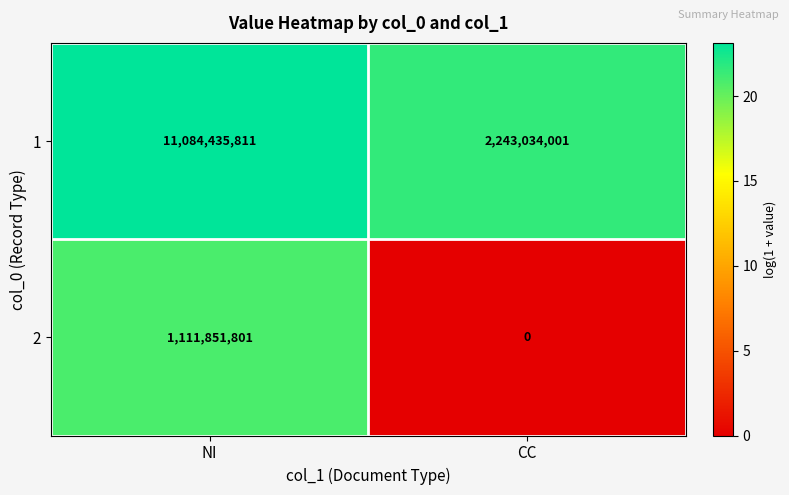

At which label does 1 reach its peak?

NI